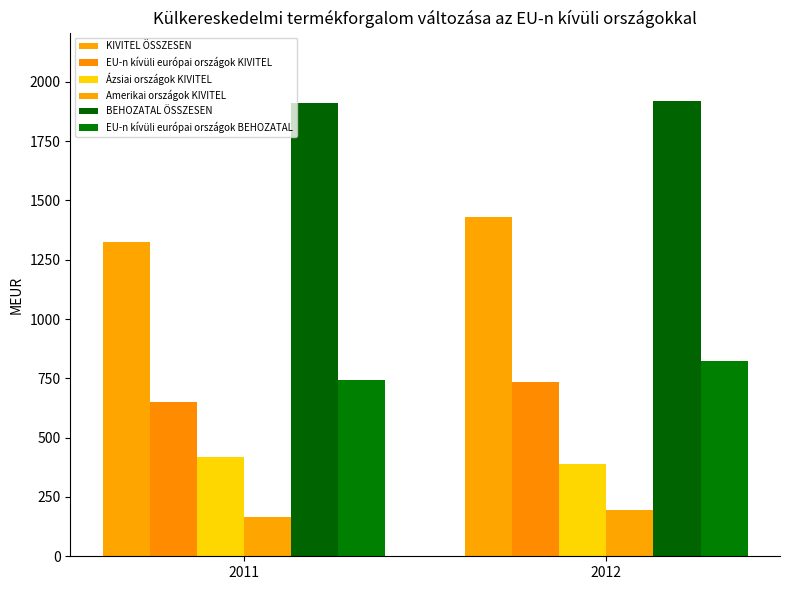

Reading left to right, extract all data points from this chart.

KIVITEL ÖSSZESEN: 1324.1	1430.2
EU-n kívüli európai országok KIVITEL: 650.2	733.7
Ázsiai országok KIVITEL: 417.9	389.4
Amerikai országok KIVITEL: 165.9	193.2
BEHOZATAL ÖSSZESEN: 1911.5	1919.3
EU-n kívüli európai országok BEHOZATAL: 741.3	822.3